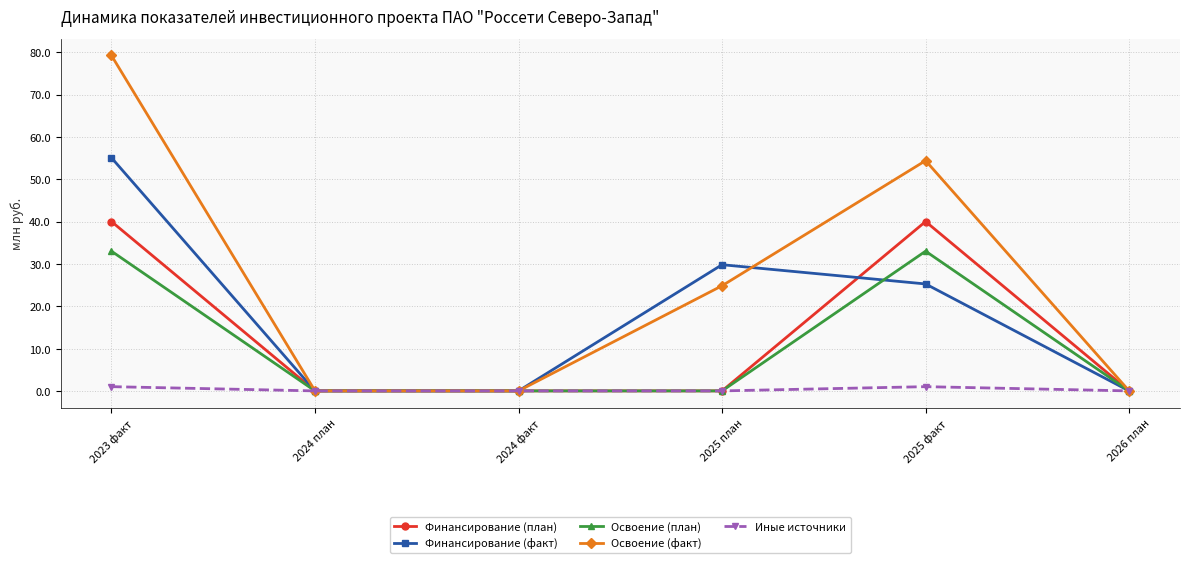

True or false: Освоение (факт) has a value of 26.3 at 2024 план.

False